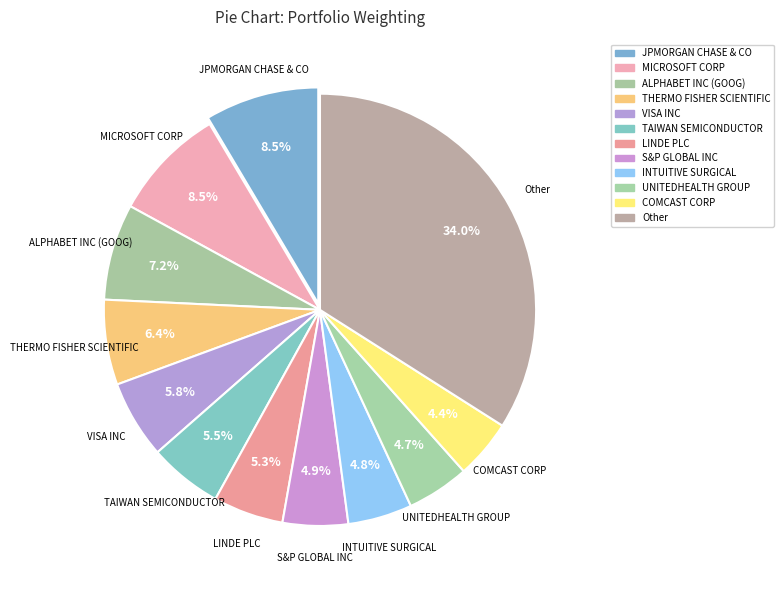

True or false: THERMO FISHER SCIENTIFIC accounts for 6% of the total.

True